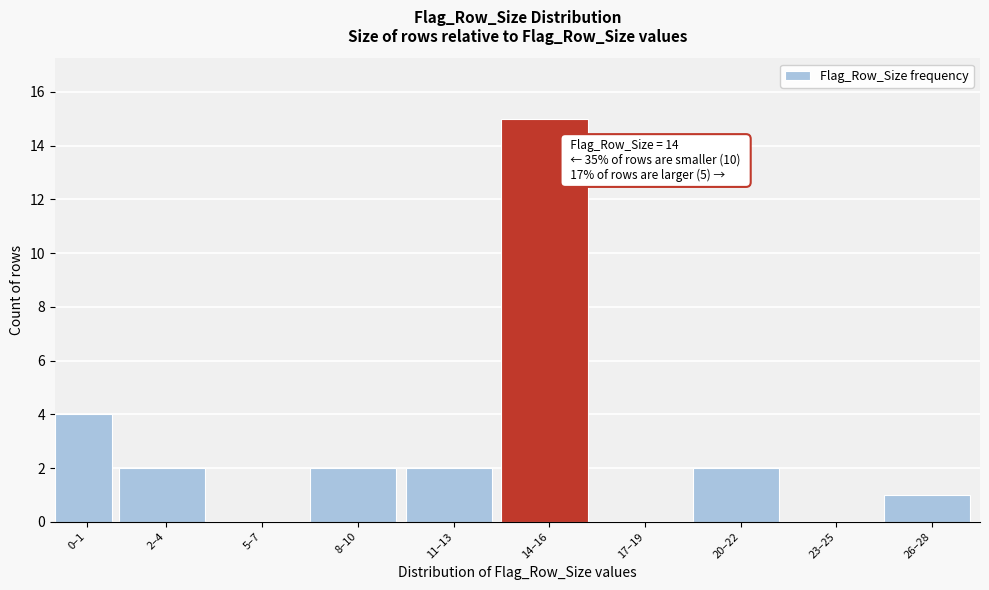

Reading left to right, list all the values displayed in this chart.

0–1=4	2–4=2	5–7=0	8–10=2	11–13=2	14–16=15	17–19=0	20–22=2	23–25=0	26–28=1